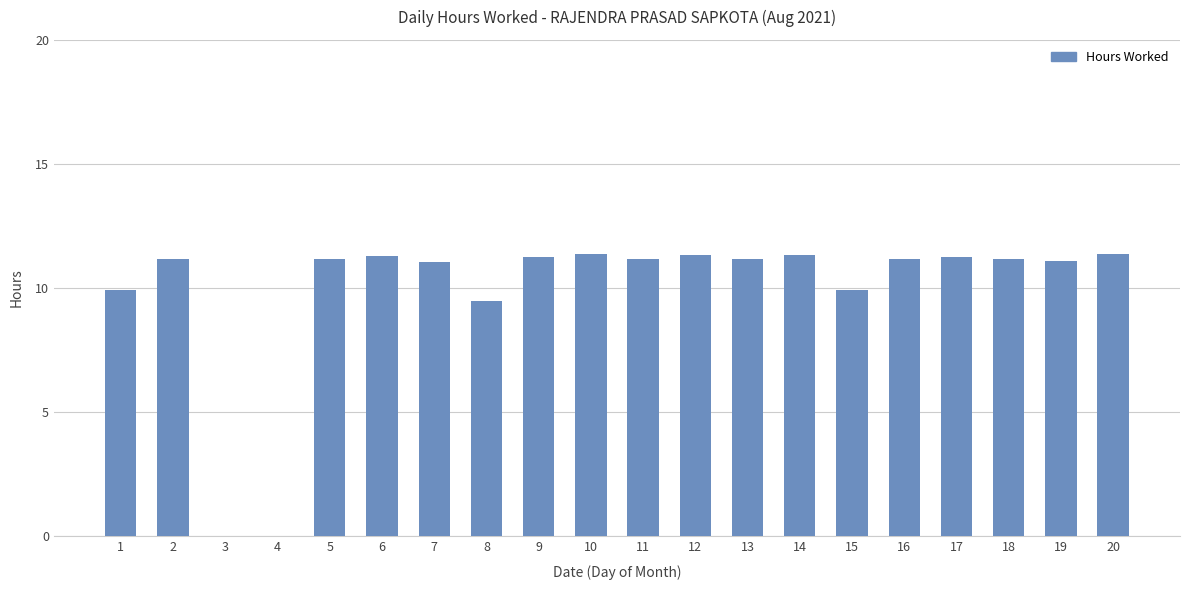

Is it true that the value at 6 is 5.1?

False